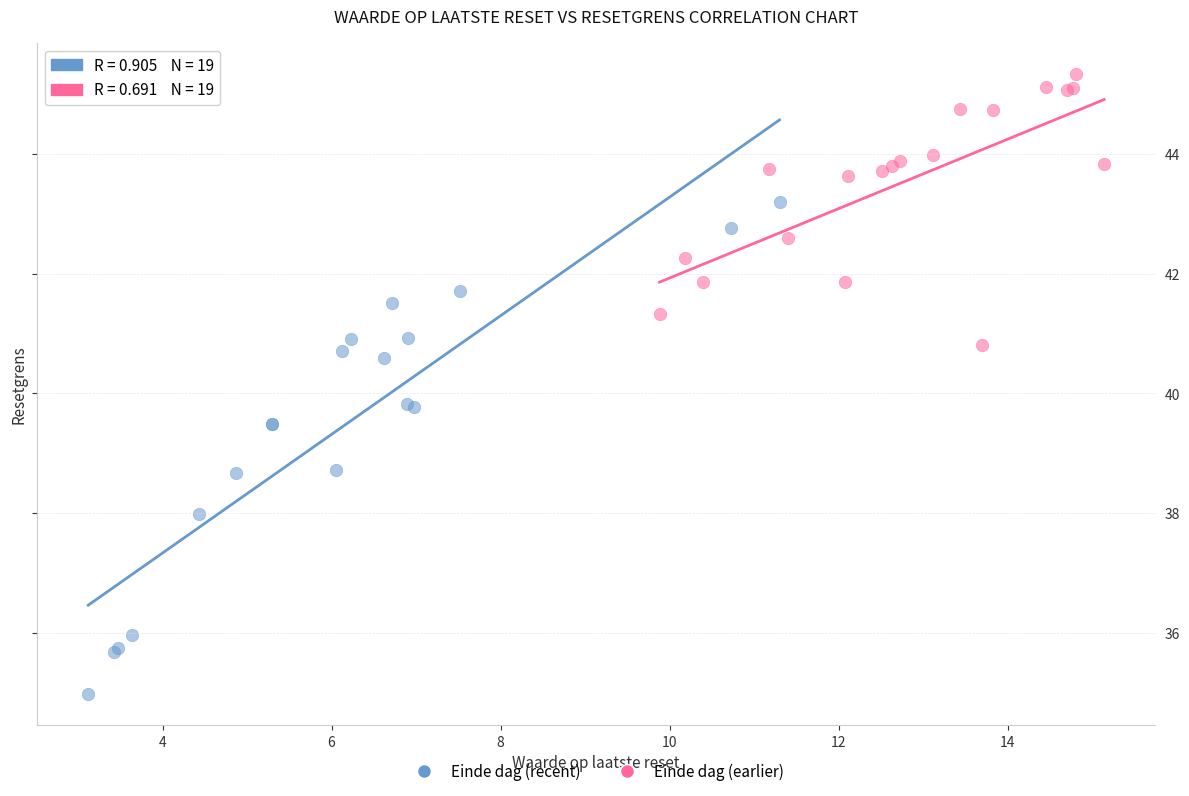

Which series contains the lowest Y value?

Einde dag (recent)